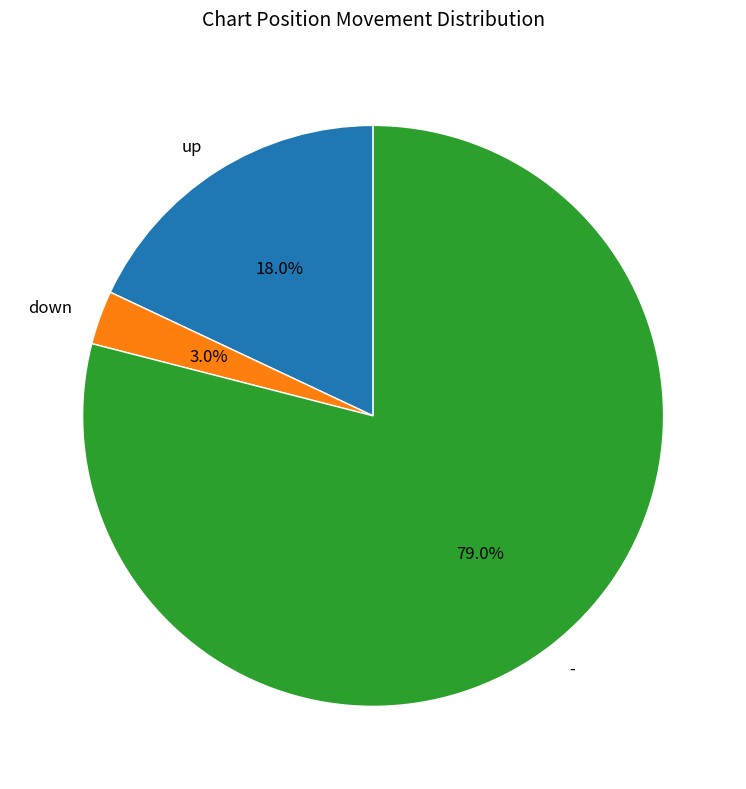

Which slice is the smallest?

down